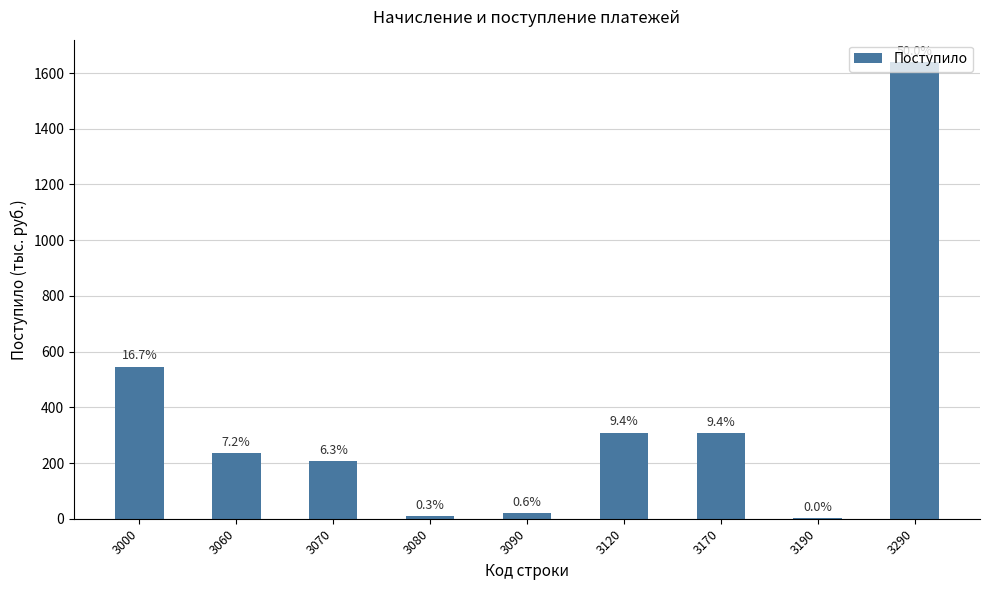

Read the value at 3190.

1